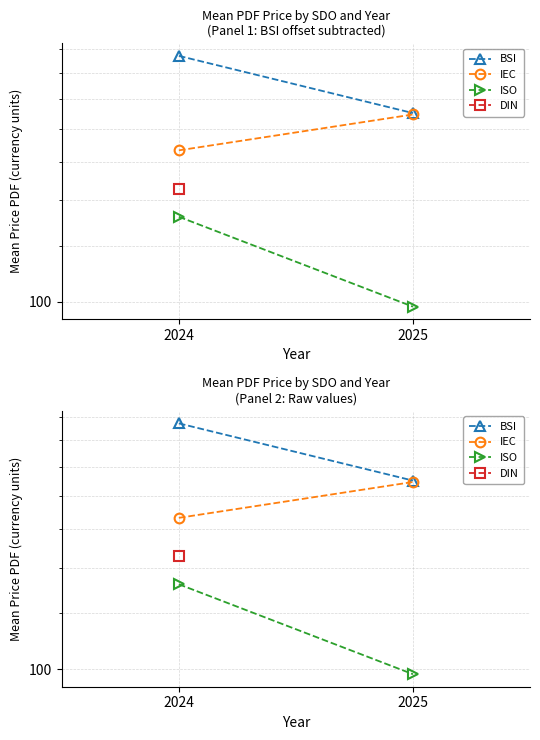

True or false: IEC has a value of 145.3 at 2025.

False